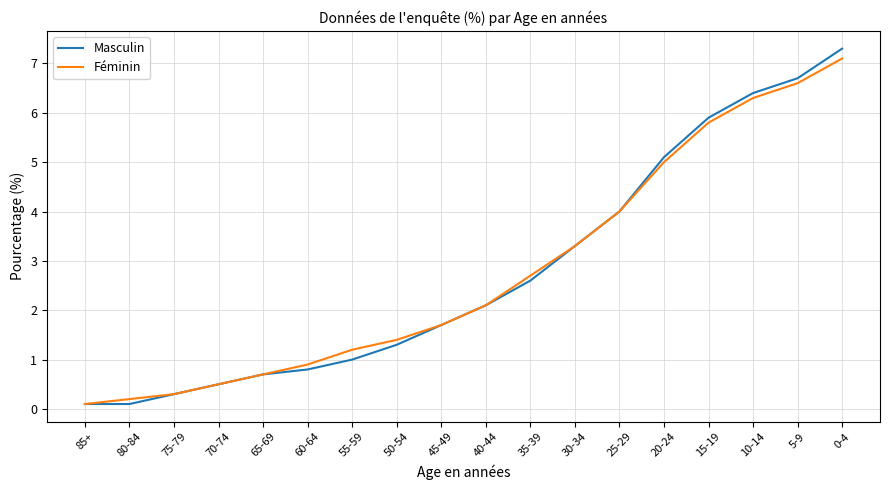

What is the total value across all series at 40-44?

4.2